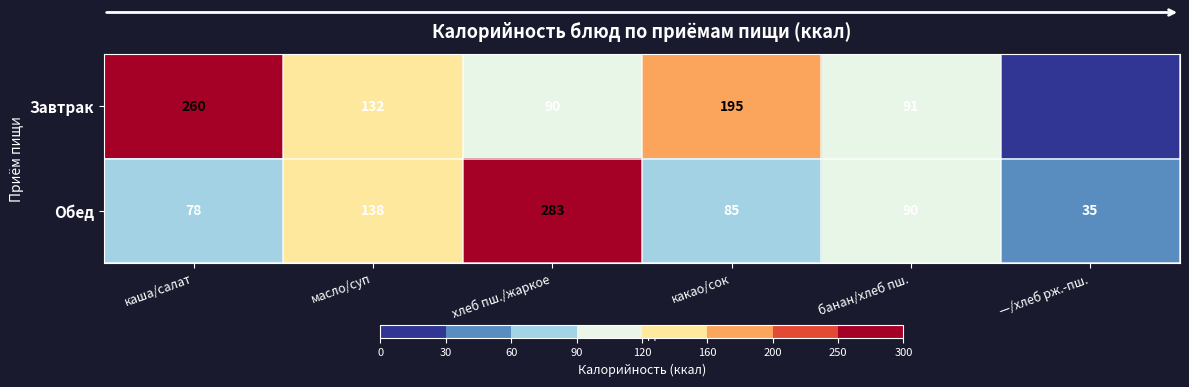

What is the sum of all Обед values?

709